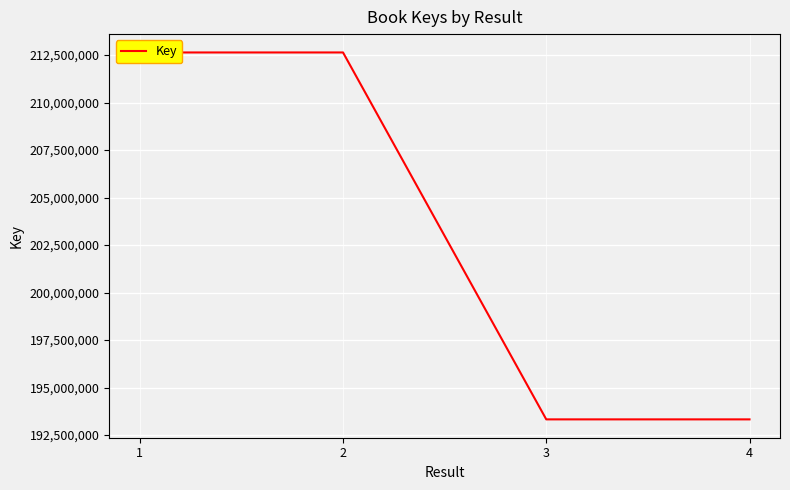

The value at 2 is 212639548. True or false?

True